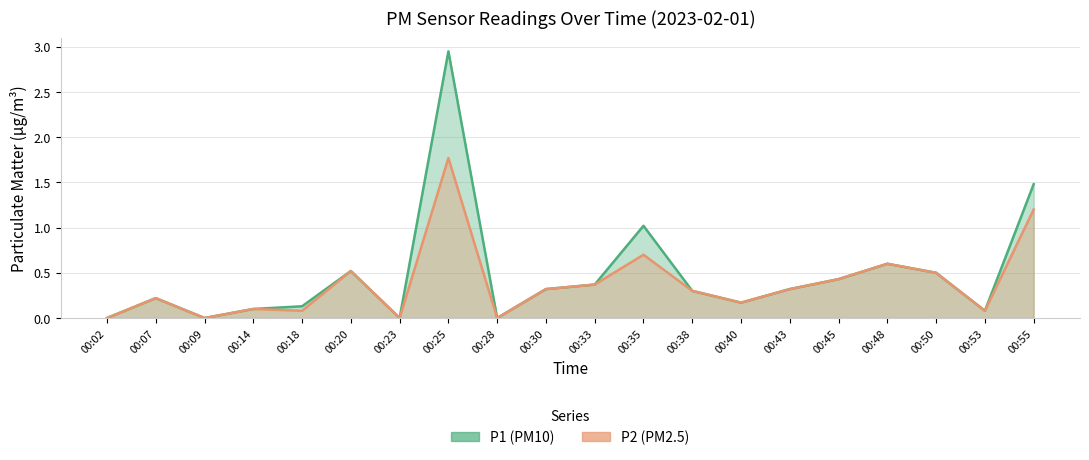

Does the chart display data point markers on the line(s)?

No